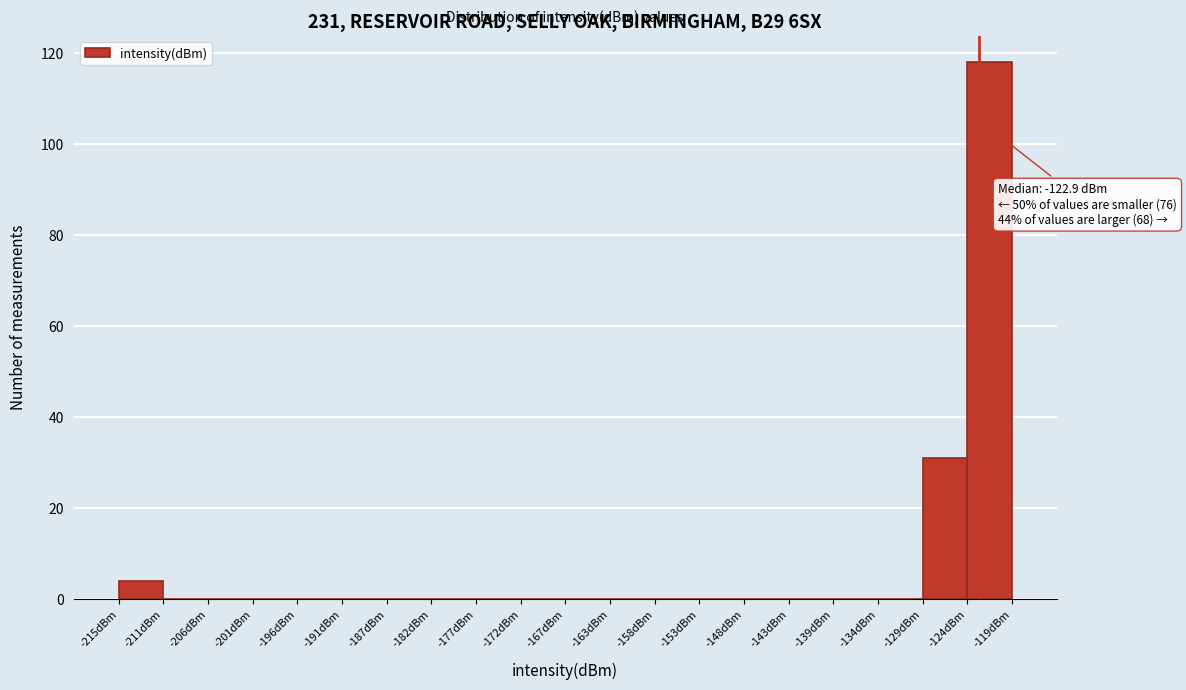

Over which range of the x-axis is the bar tallest?

-124.0 to -119.5